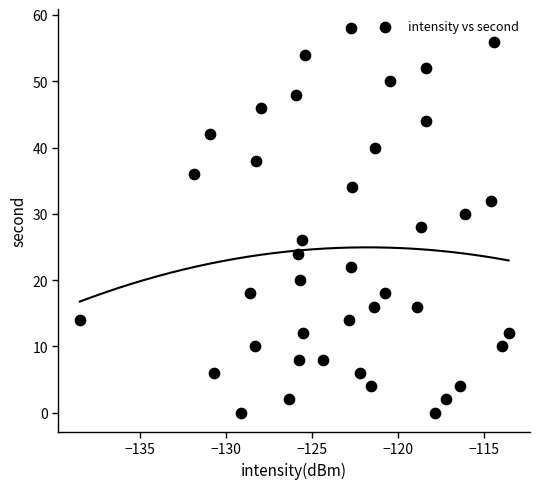

What is the range of Y values (max minus min)?

58